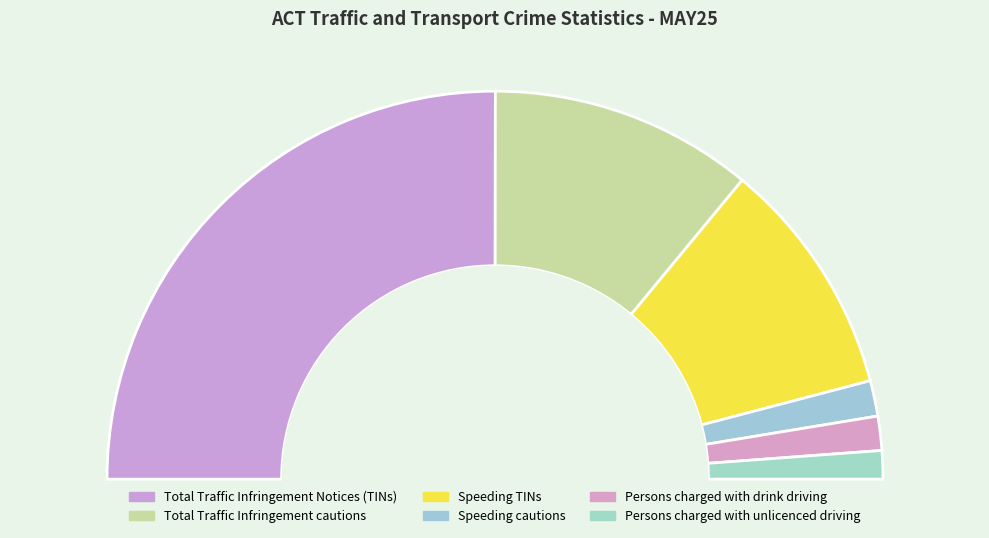

Which category accounts for the majority?

Total Traffic Infringement Notices (TINs)